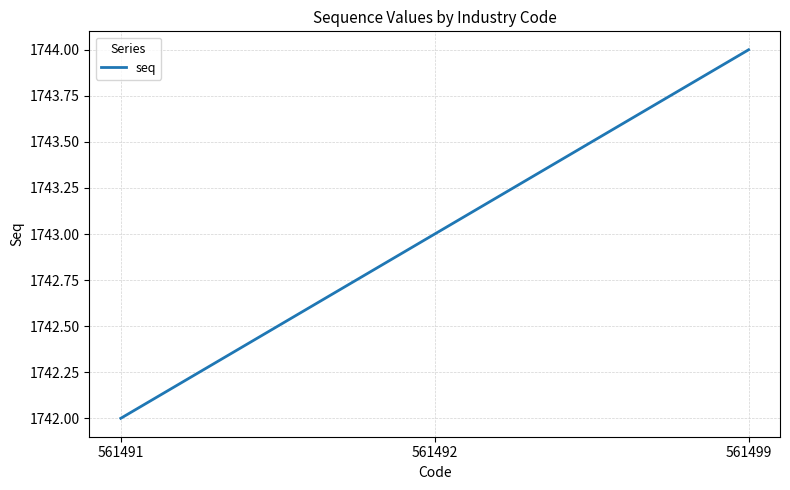

Approximately how many times larger is the value at 561499 compared to 561492?

1.0